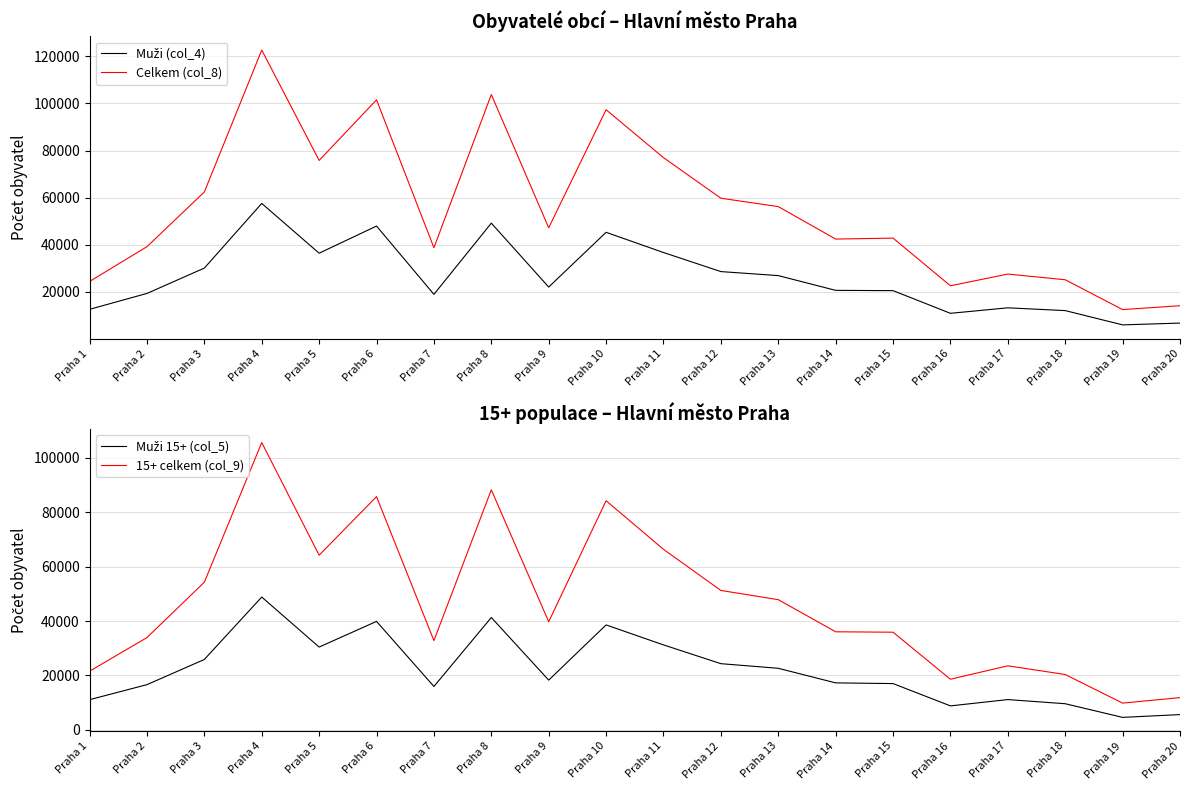

Reading right to left, transcribe all the data shown in this chart.

Muži (col_4): 6778	6015	12075	13254	10924	20546	20669	26929	28635	36728	45305	22075	49199	18973	47965	36433	57568	30126	19365	12618
Celkem (col_8): 14146	12506	25167	27584	22607	42844	42437	56218	59773	76992	97339	47226	103786	38759	101535	75806	122670	62429	39212	24441
Muži 15+ (col_5): 5641	4617	9631	11156	8837	17029	17285	22644	24337	31235	38569	18299	41289	15968	39860	30438	48807	25886	16636	11119
15+ celkem (col_9): 11876	9856	20360	23554	18621	35892	36045	47844	51226	66326	84175	39735	88189	32813	85676	64172	105538	54267	33918	21583